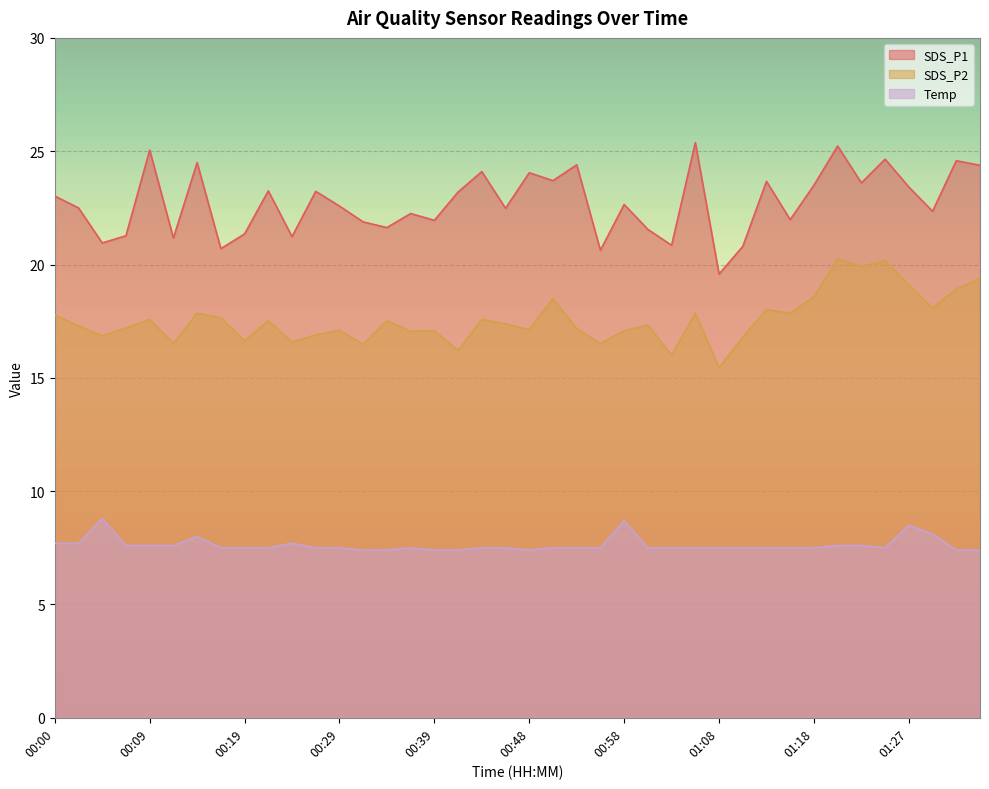

What is the sum of all Temp values?

305.0